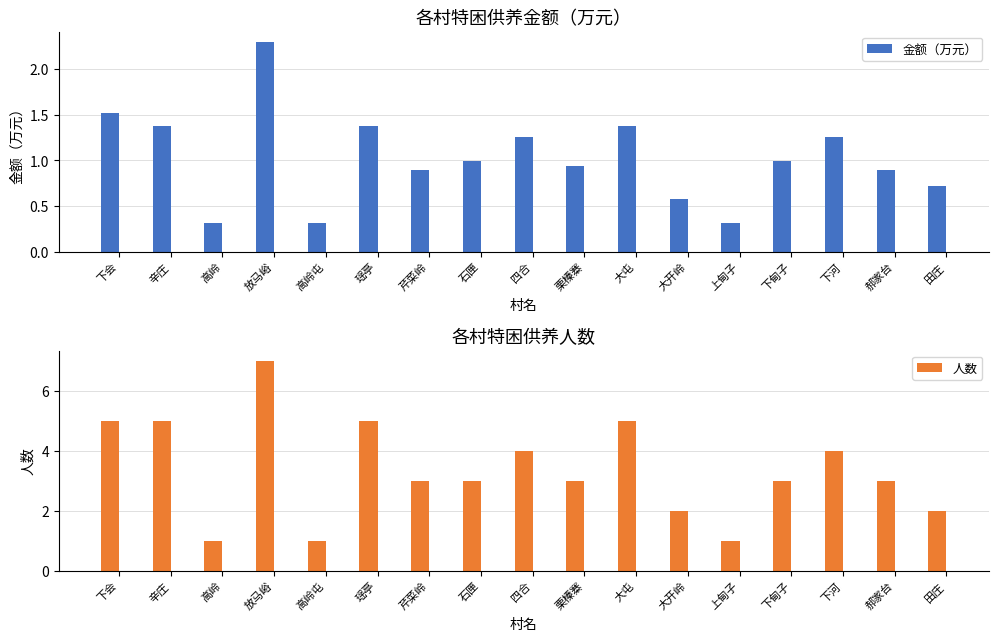

True or false: 人数 has a value of 2.1 at 四合.

False